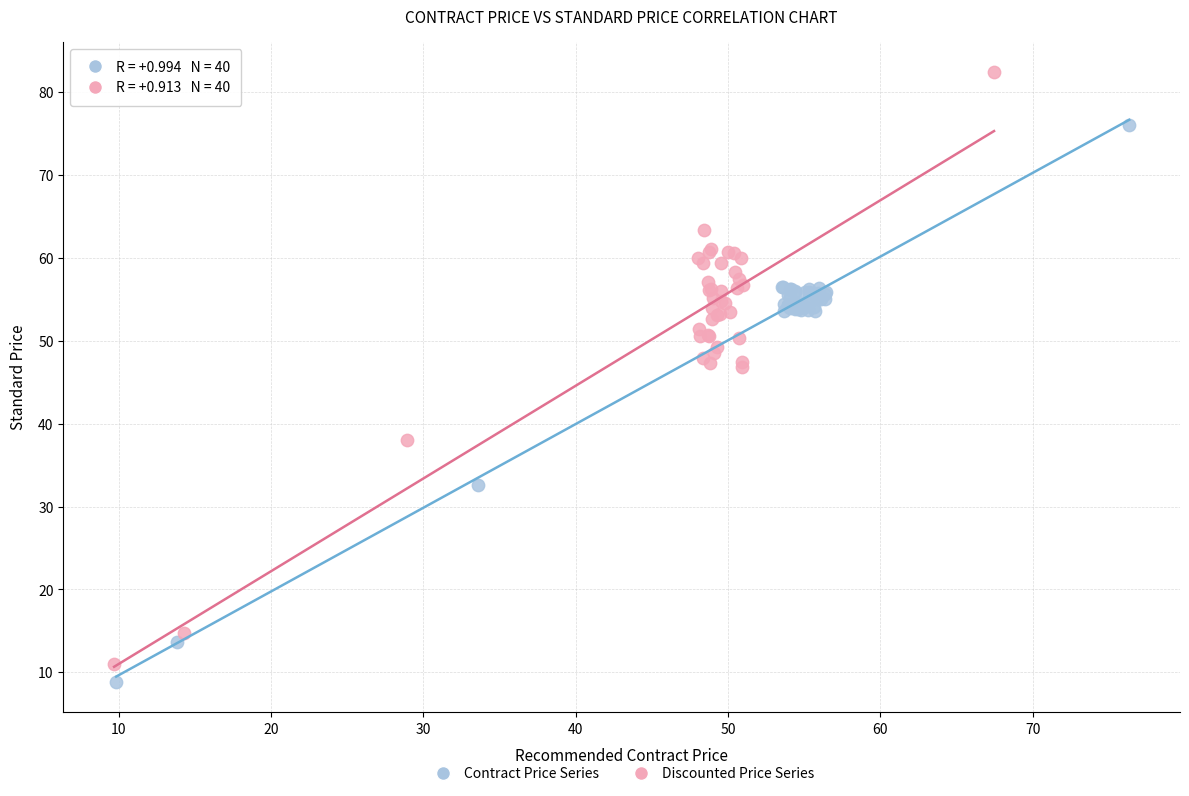

Which series has the widest spread of Y values?

Discounted Price Series